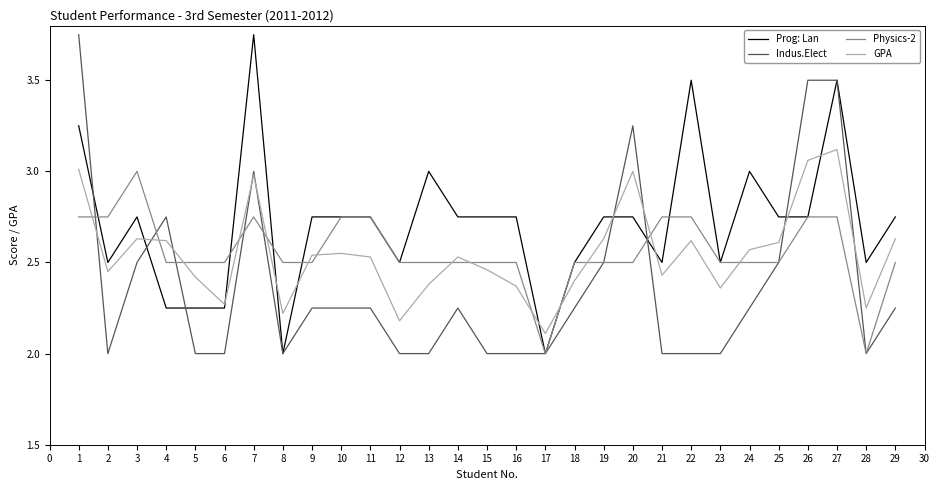

How many intersections are there between GPA and Indus.Elect?

9